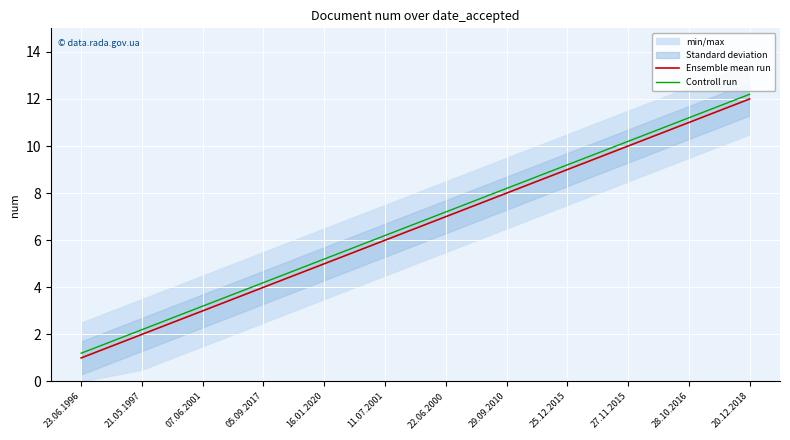

Is it true that Controll run equals 4.7 at 22.06.2000?

False